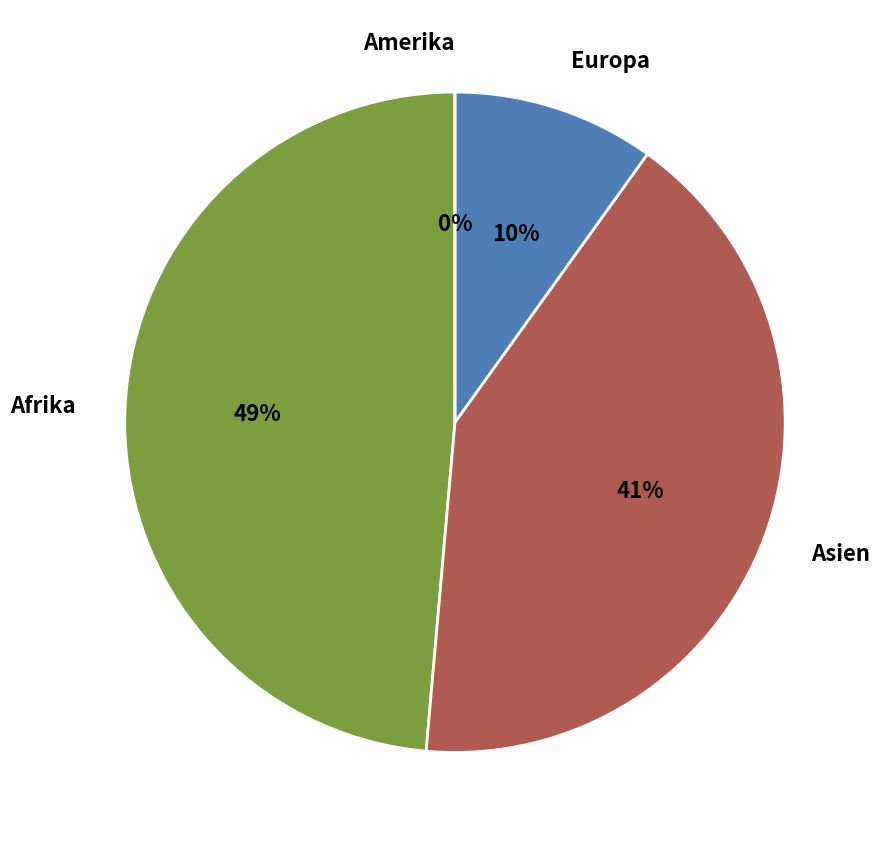

Is it true that Afrika is 38% of the pie?

False